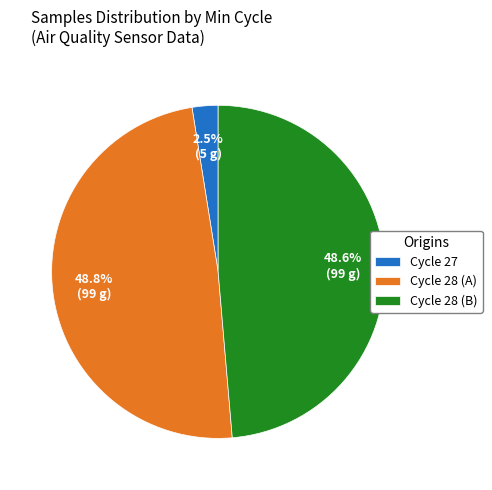

Approximately how many times larger is the value at Cycle 28 (A) compared to Cycle 28 (B)?

1.0